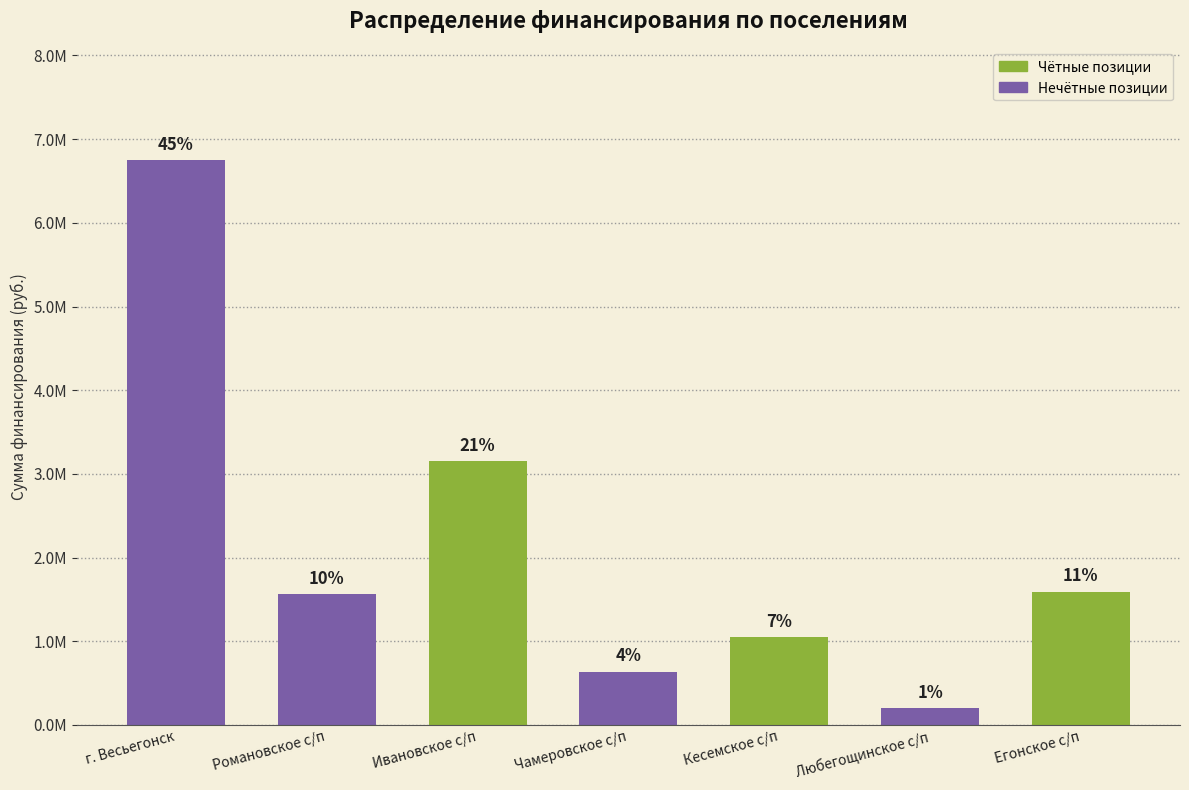

Reading left to right, extract all data points from this chart.

6745932.6	1560805.0	3150000.0	637300.0	1048734.0	200553.0	1594000.0